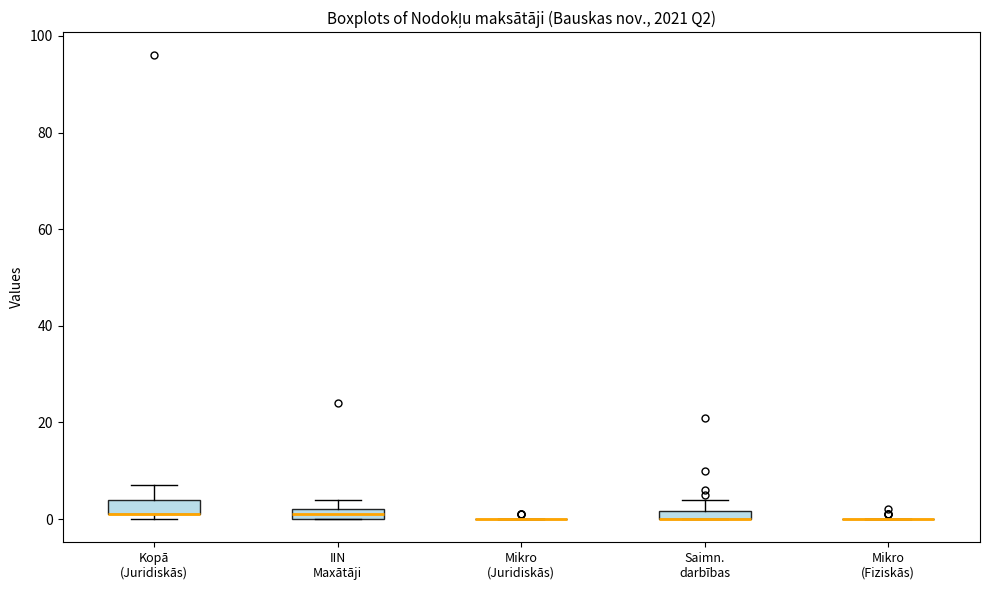

Where is the upper edge of the box for Kopā (Juridiskās) on the y-axis? The values are not printed on the chart, so give them approximately, as read against the axis.

4